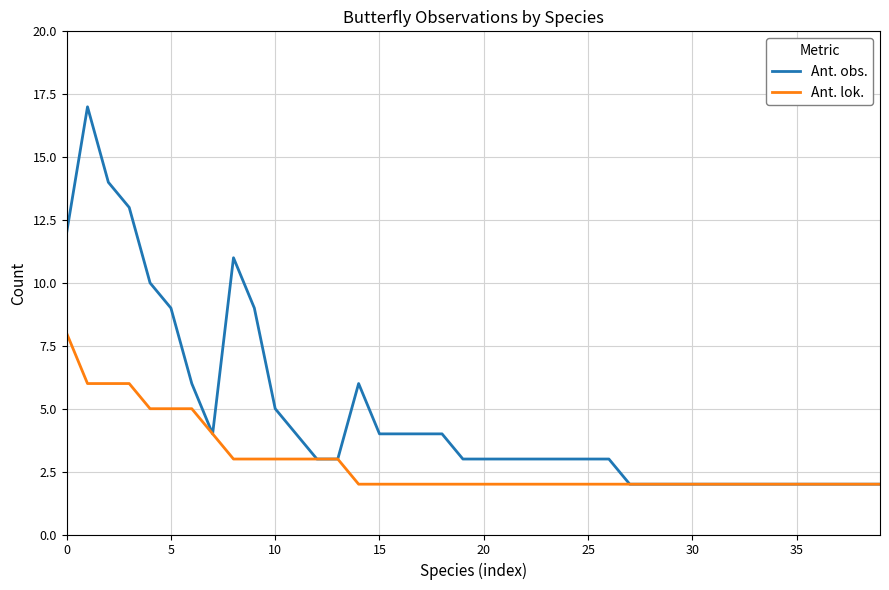

Reading left to right, list all the values displayed in this chart.

Ant. obs.: 12	17	14	13	10	9	6	4	11	9	5	4	3	3	6	4	4	4	4	3	3	3	3	3	3	3	3	2	2	2	2	2	2	2	2	2	2	2	2	2
Ant. lok.: 8	6	6	6	5	5	5	4	3	3	3	3	3	3	2	2	2	2	2	2	2	2	2	2	2	2	2	2	2	2	2	2	2	2	2	2	2	2	2	2